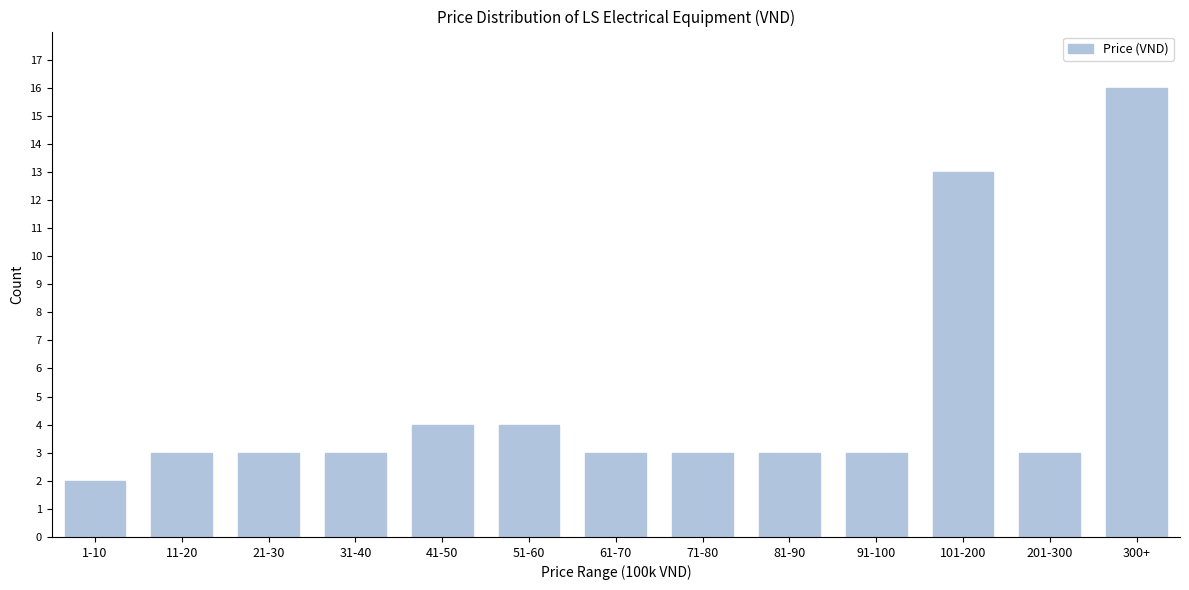

Reading right to left, what are all the values shown in this chart?

16	3	13	3	3	3	3	4	4	3	3	3	2